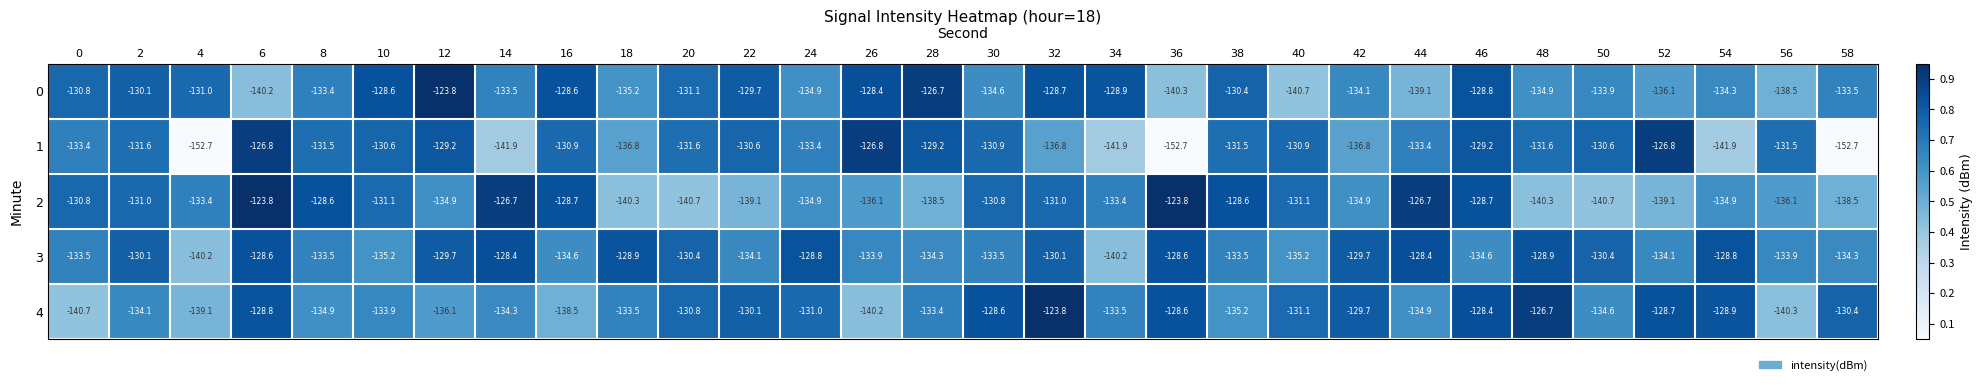

At 46, list the series in order from smallest to largest.

3, 1, 0, 2, 4